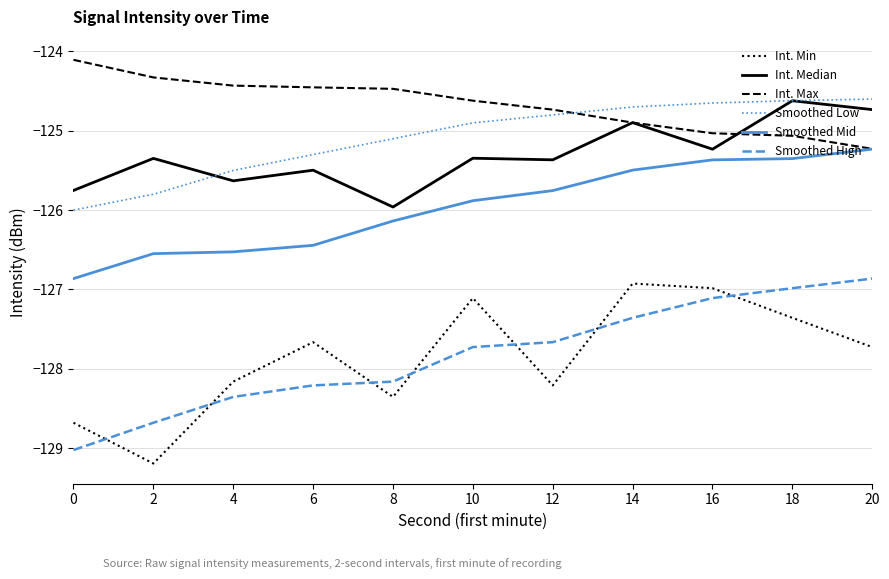

What is the maximum value shown in the chart?

-124.1